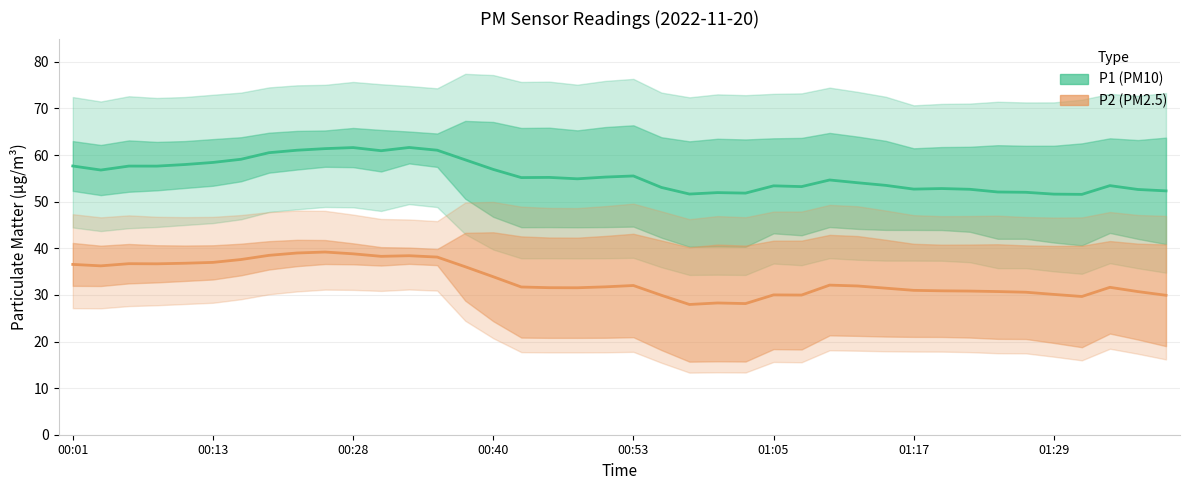

List the series in order of their overall mean, highest first.

P1, P2